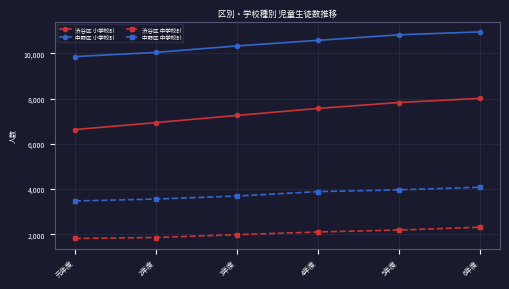

What is the label of the 1st point from the left?

元年度